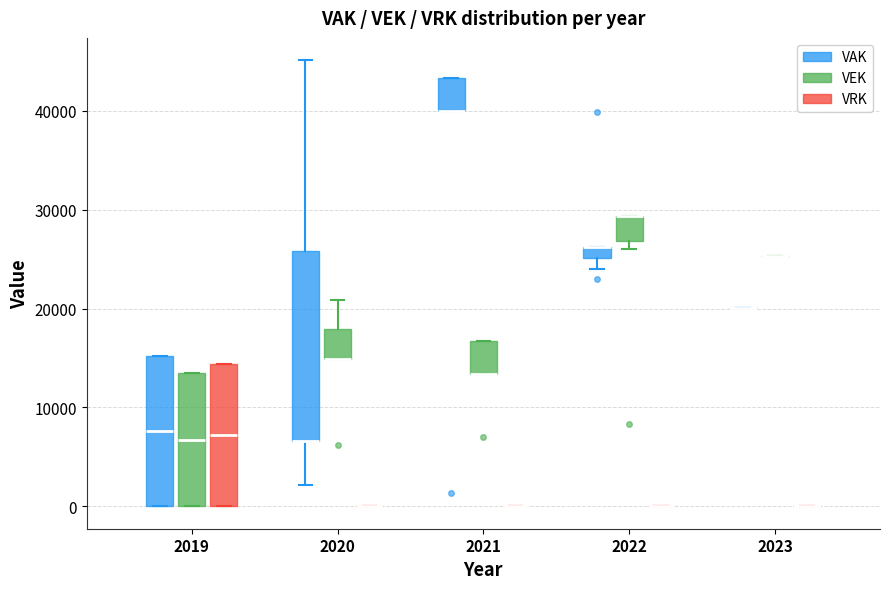

Where is the upper edge of the box for 2020 (VEK) on the y-axis? The values are not printed on the chart, so give them approximately, as read against the axis.

18000